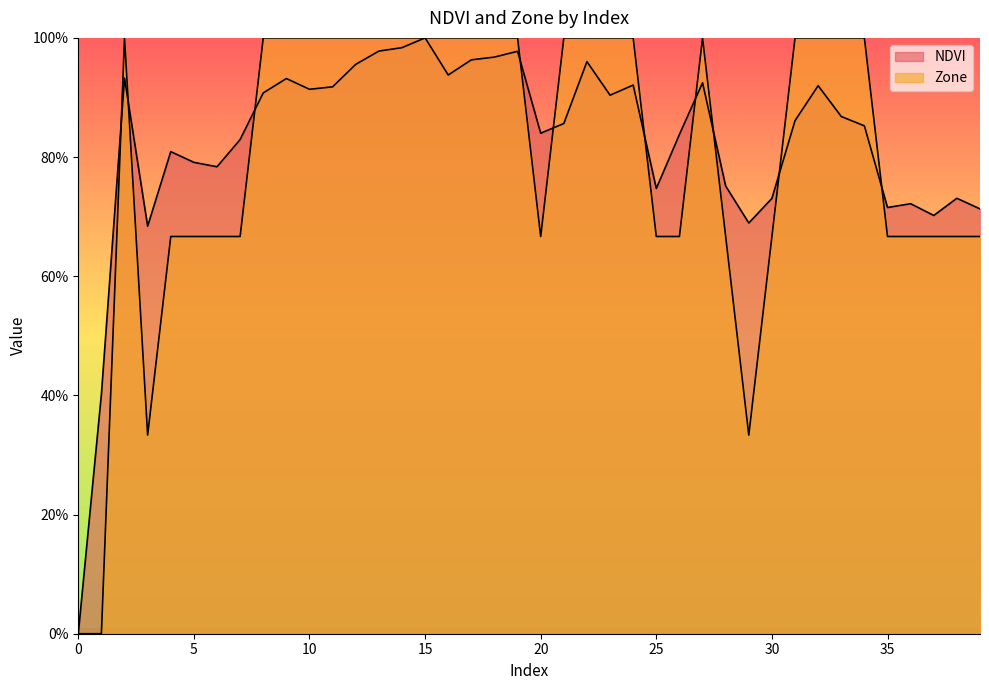

What is the average value of the NDVI series?

82.3